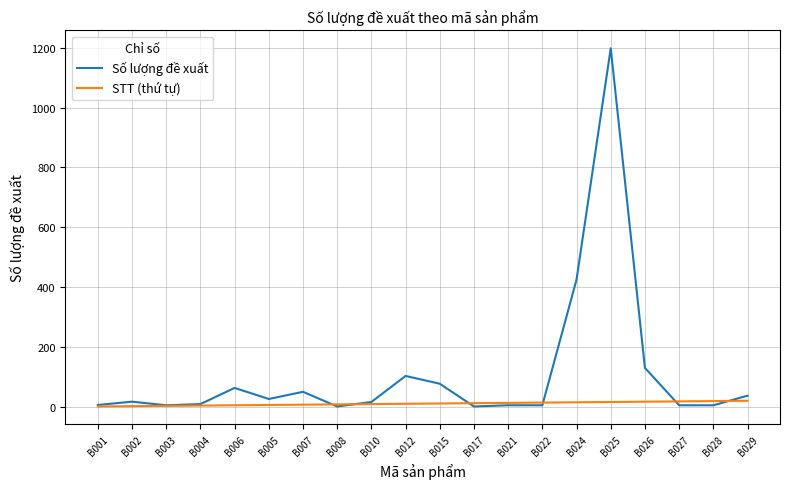

List the series in order of their peak value, lowest first.

STT (thứ tự), Số lượng đề xuất